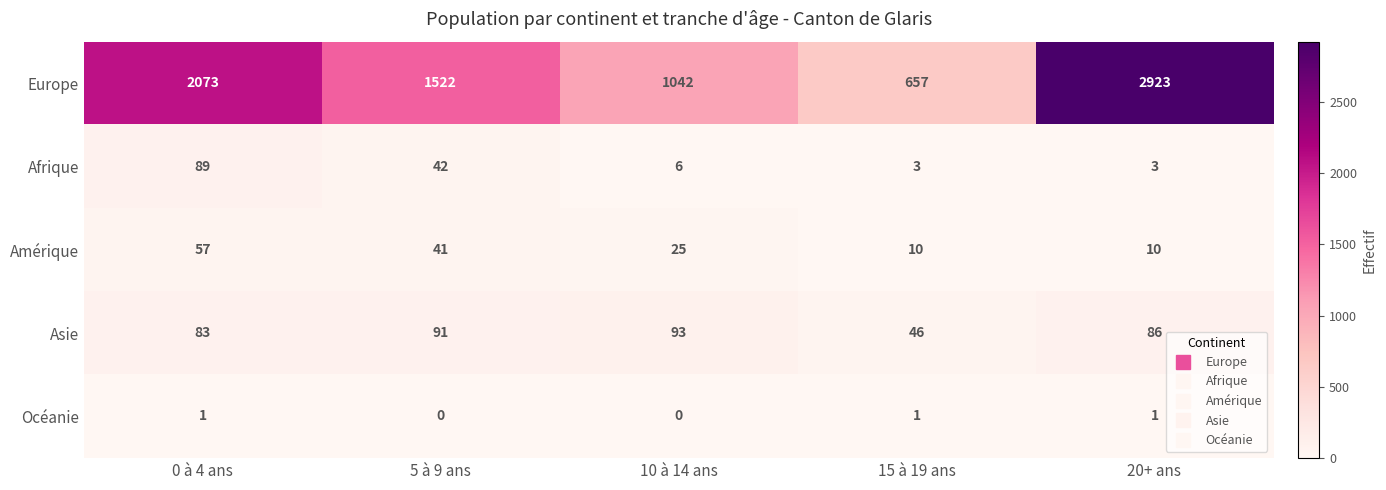

How many distinct data groups are displayed?

5